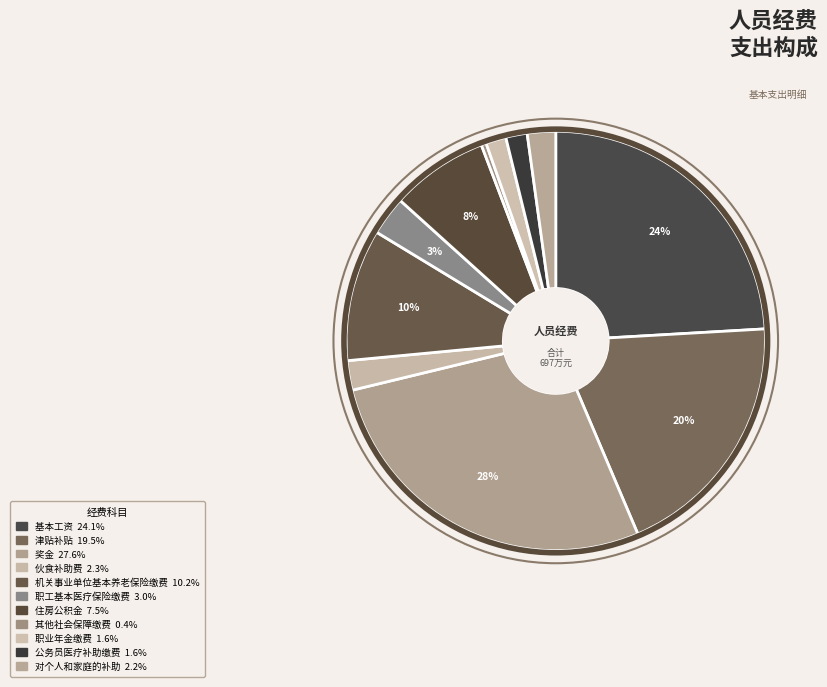

Rank the categories by value from highest to lowest.

奖金, 基本工资, 津贴补贴, 机关事业单位基本养老保险缴费, 住房公积金, 职工基本医疗保险缴费, 伙食补助费, 对个人和家庭的补助, 公务员医疗补助缴费, 职业年金缴费, 其他社会保障缴费